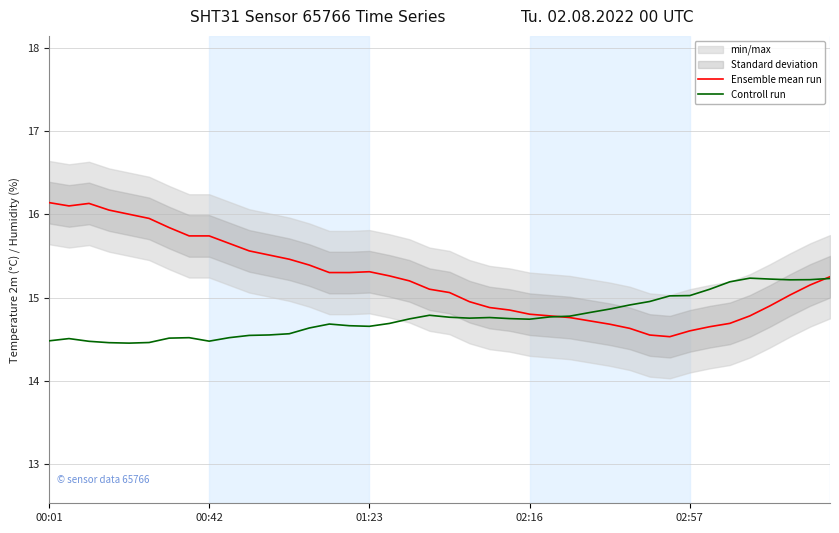

List the series in order of their overall mean, lowest first.

Controll run, Ensemble mean run